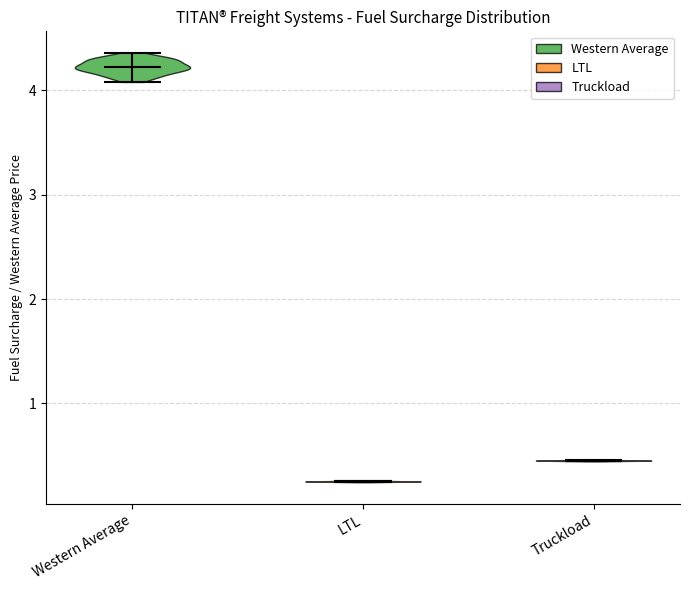

What is the highest point the violin for LTL reaches on the y-axis? The values are not printed on the chart, so give them approximately, as read against the axis.

0.3